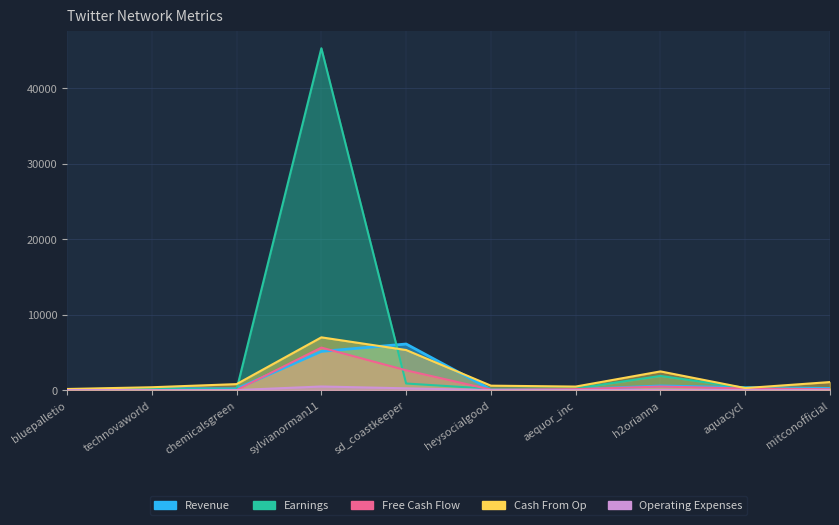

Which label corresponds to the smallest value in the chart?

technovaworld